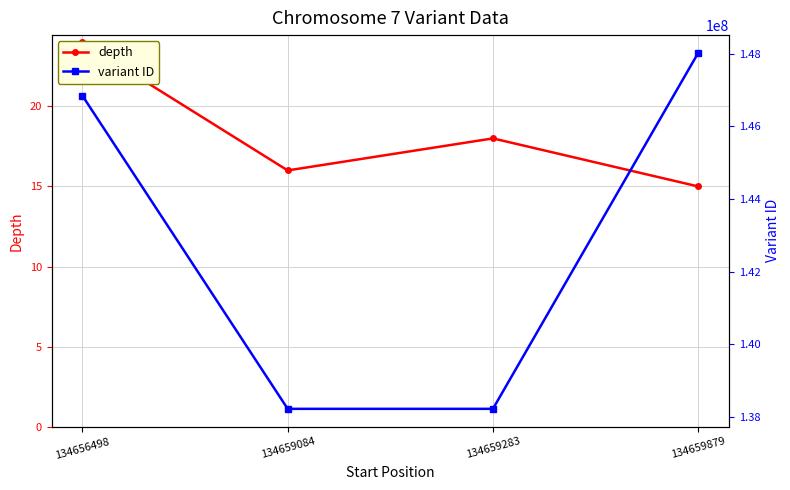

Rank the series by their average value, from lowest to highest.

depth, variant ID